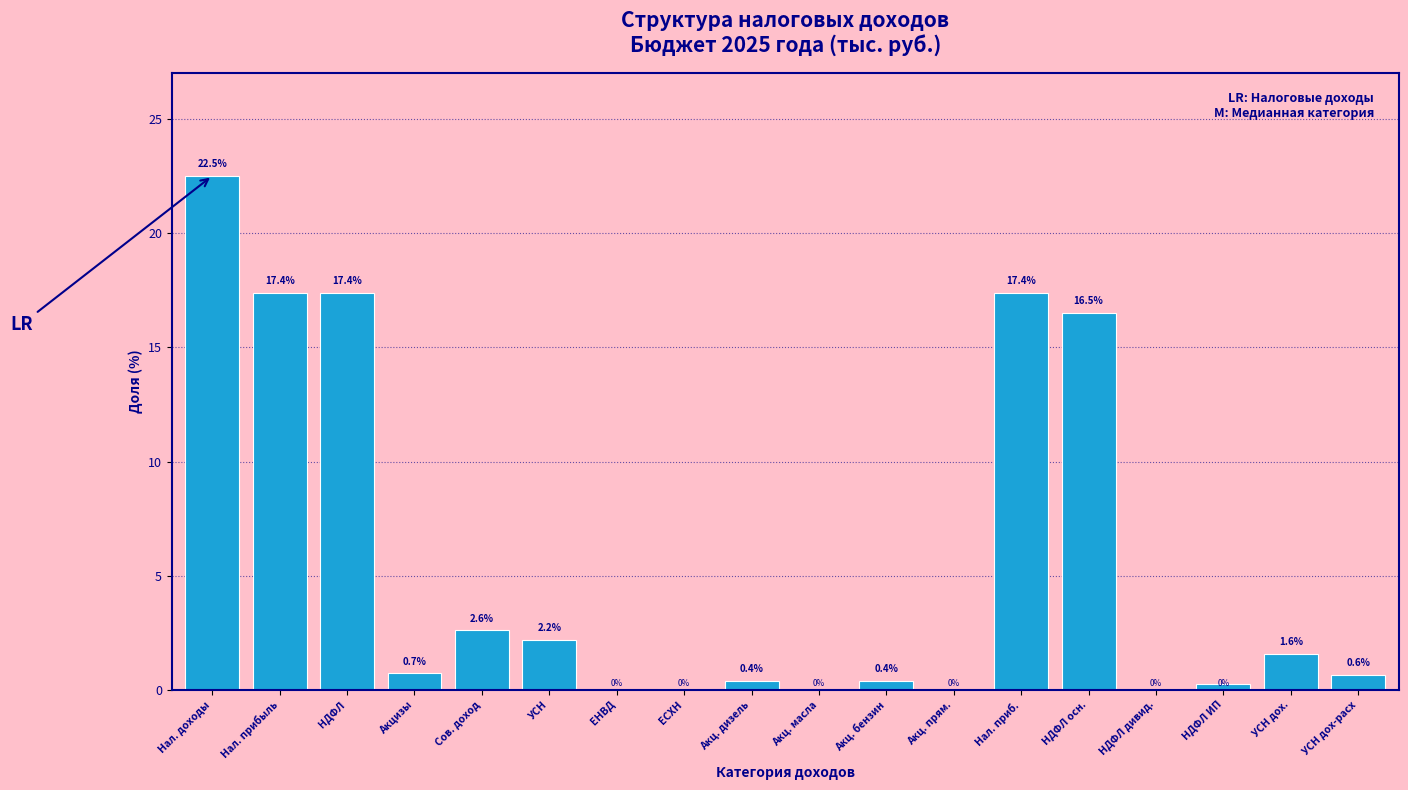

What is the maximum value shown in the chart?

22.5